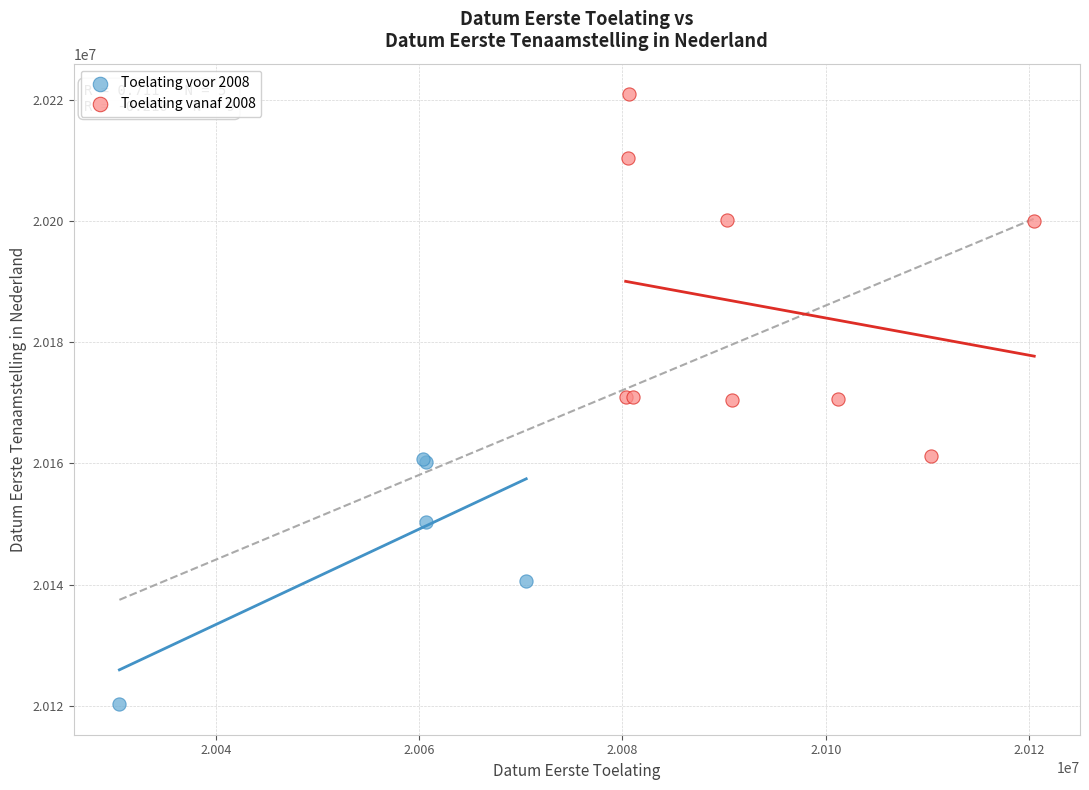

Which series reaches the minimum Y coordinate?

Toelating voor 2008